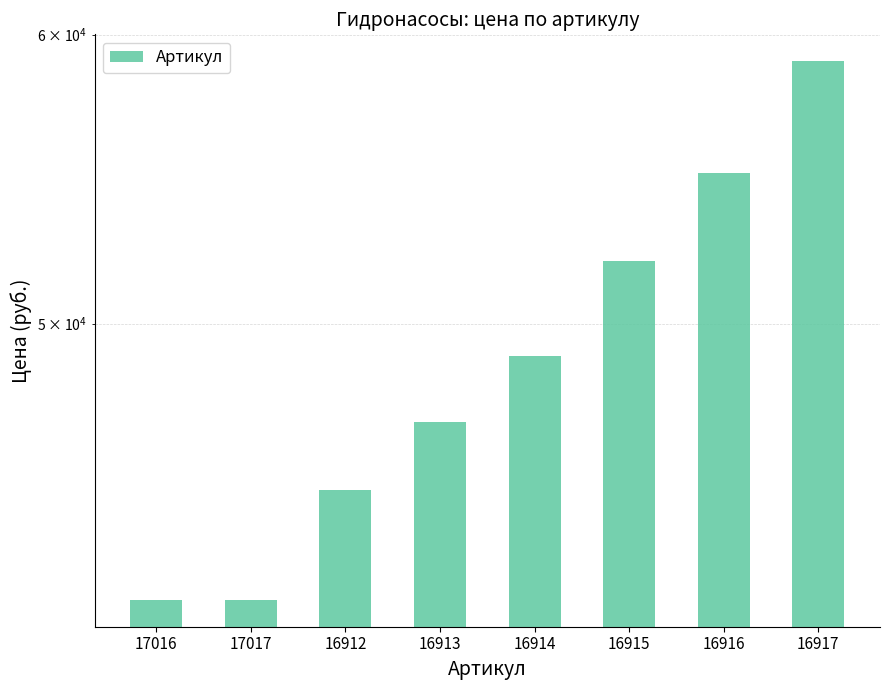

How many data points are above 49000?

3